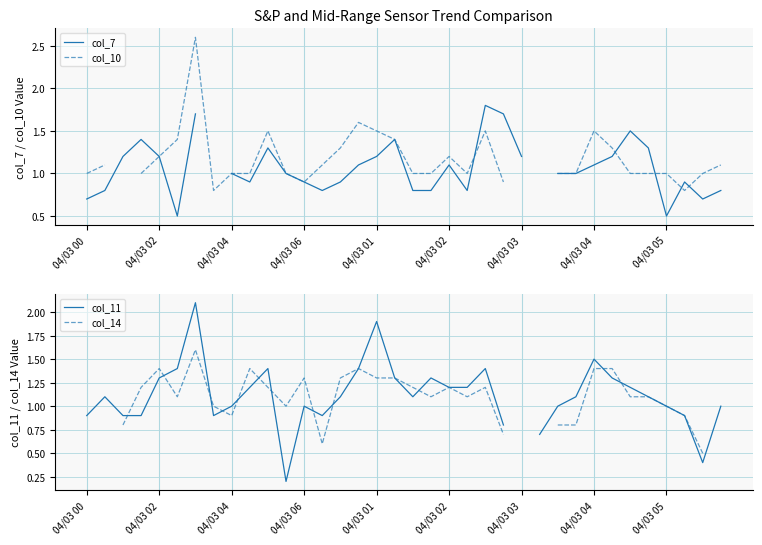

How many intersections are there between col_14 and col_11?

12